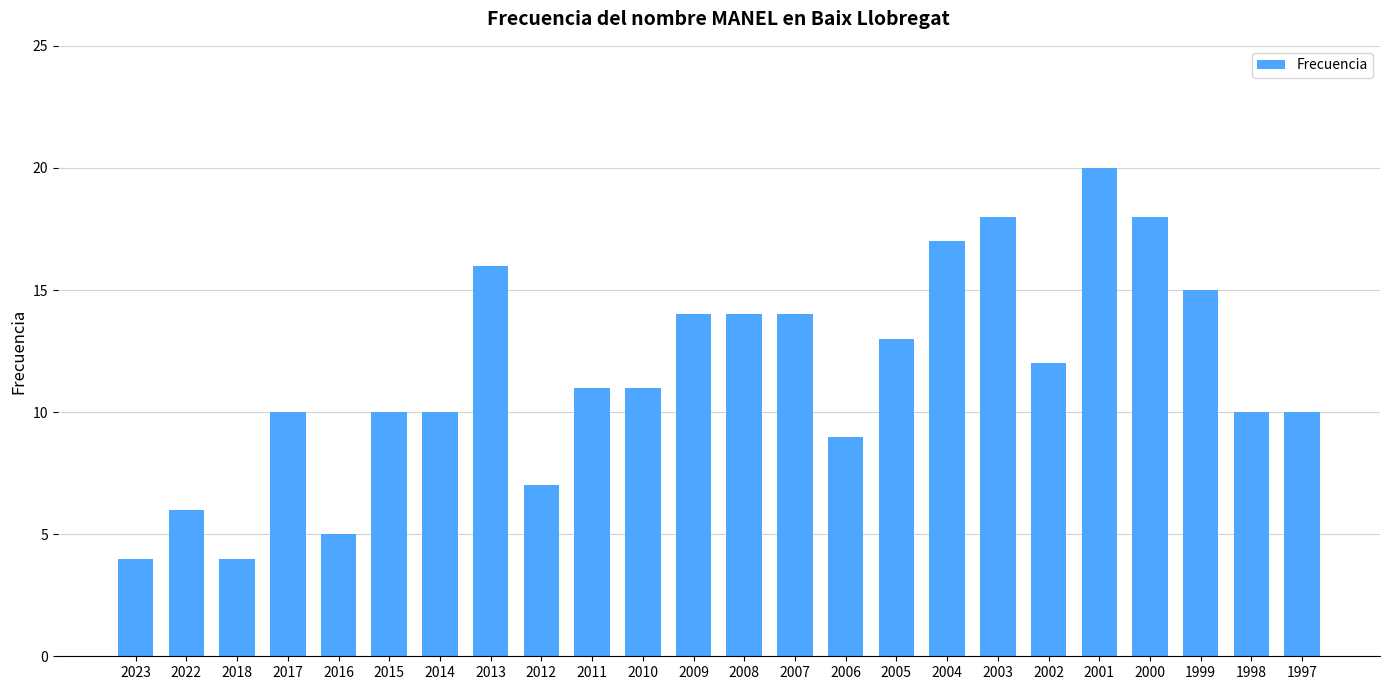

True or false: the data shows 5 at 2016.

True